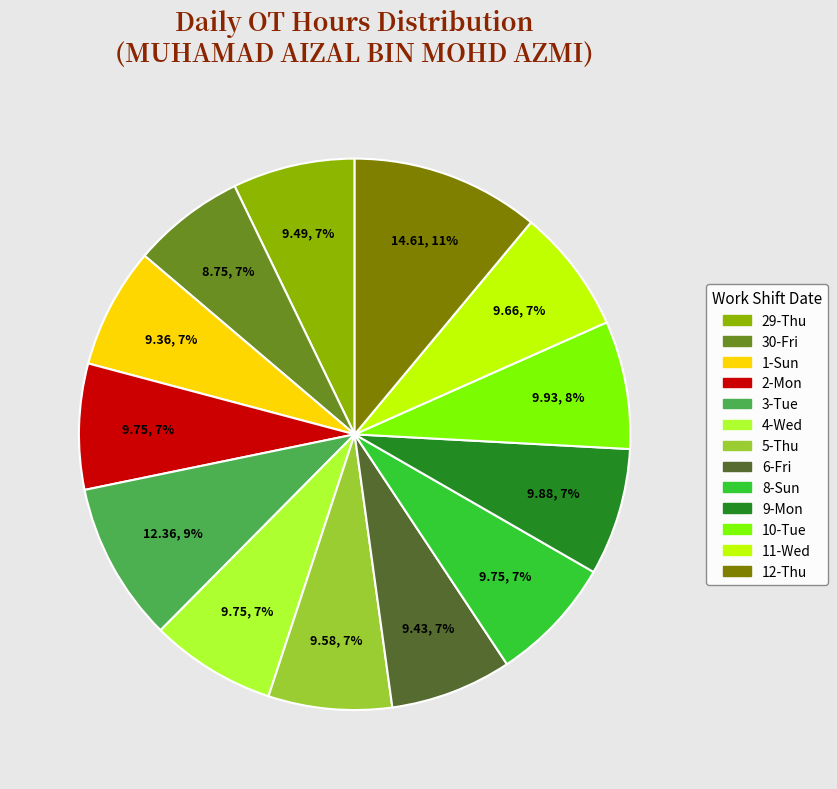

Is it true that 5-Thu is 7% of the pie?

True